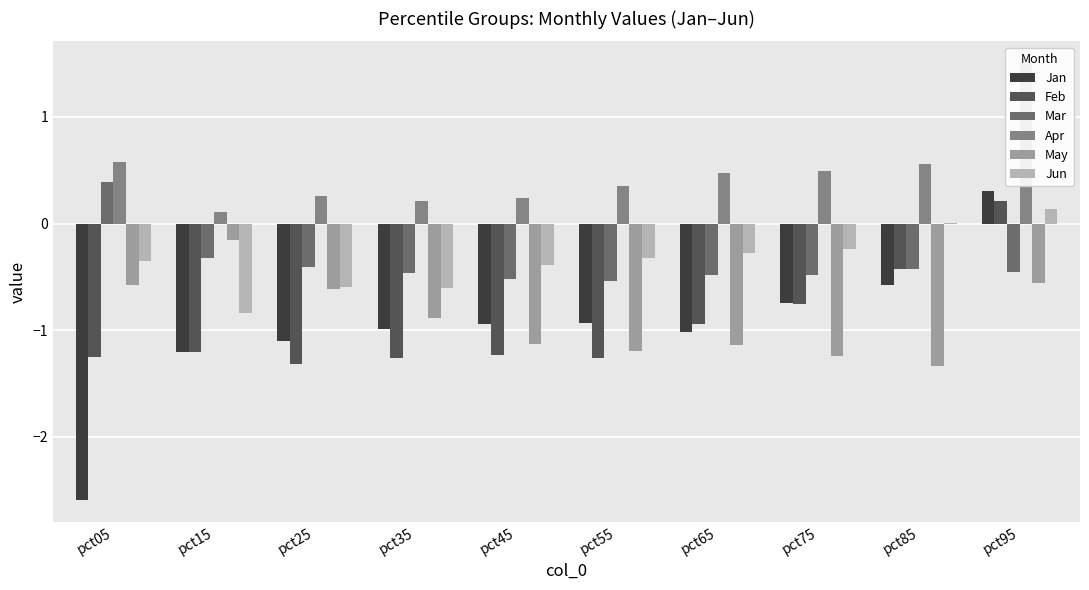

At how many categories does at least one series exceed -2?

10